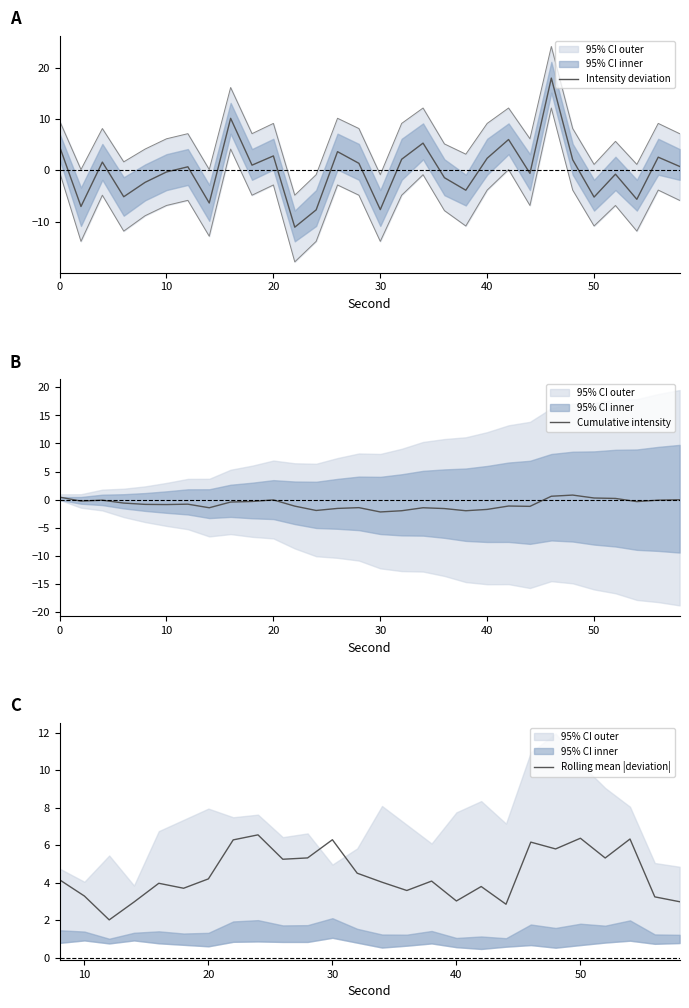

True or false: intensity_upper and intensity_lower cross at least once.

False